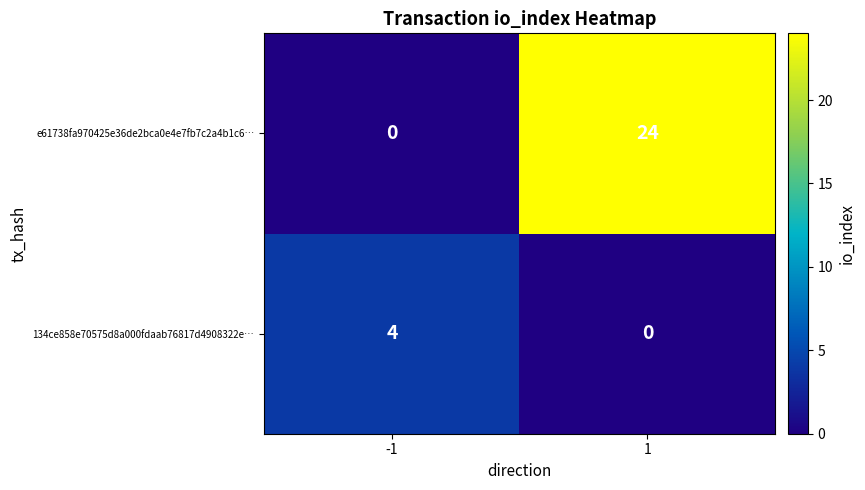

List the series in order of their peak value, highest first.

e61738fa970425e36de2bca0e4e7fb7c2a4b1c6…, 134ce858e70575d8a000fdaab76817d4908322e…